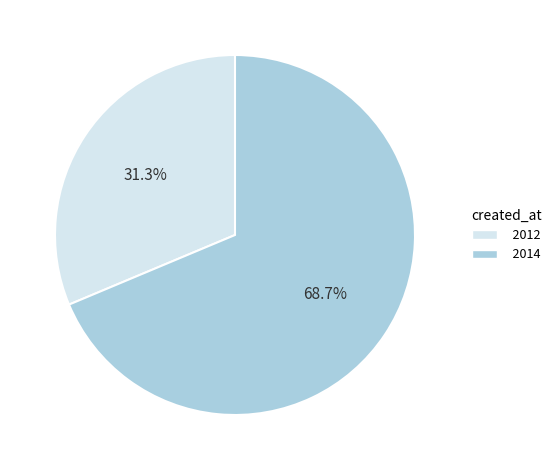

To the nearest percent, what is the average slice percentage?

50%